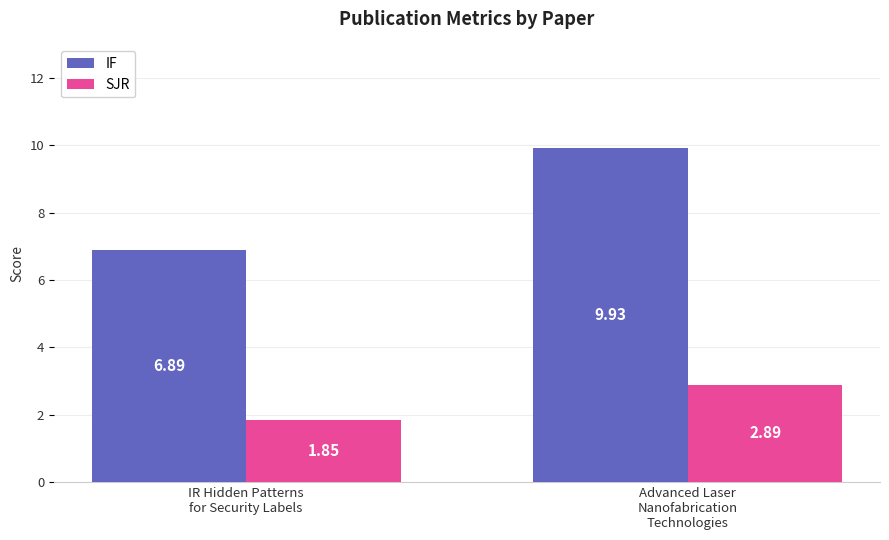

Is the value of IF at IR Hidden Patterns
for Security Labels greater than the value of SJR at IR Hidden Patterns
for Security Labels?

Yes